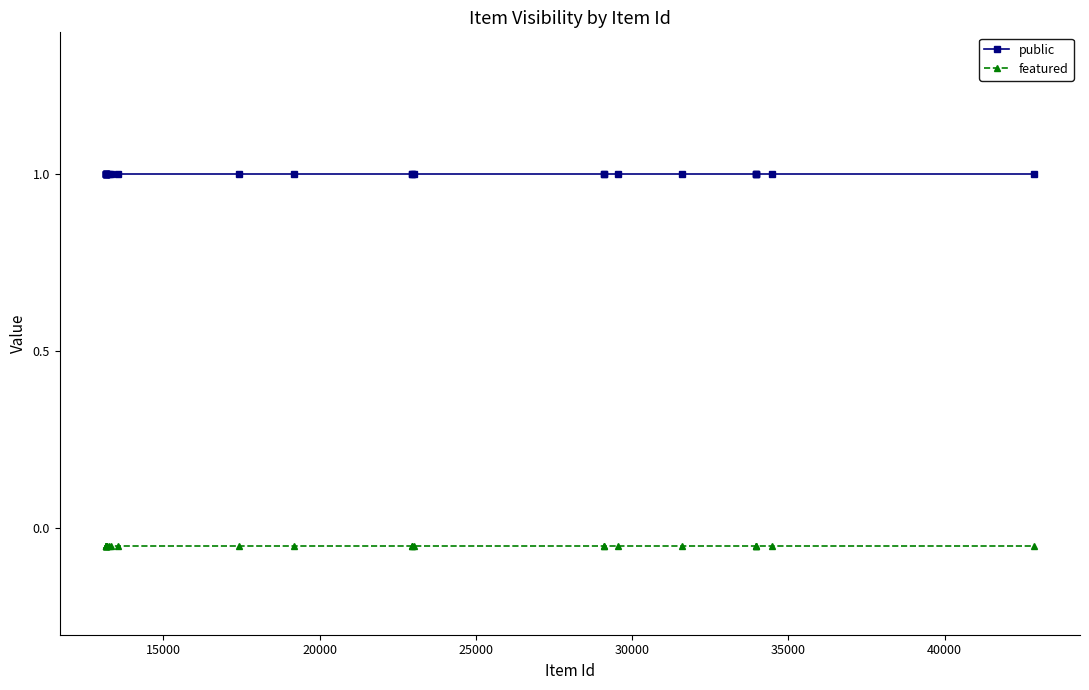

Rank the series by their maximum value, from highest to lowest.

public, featured